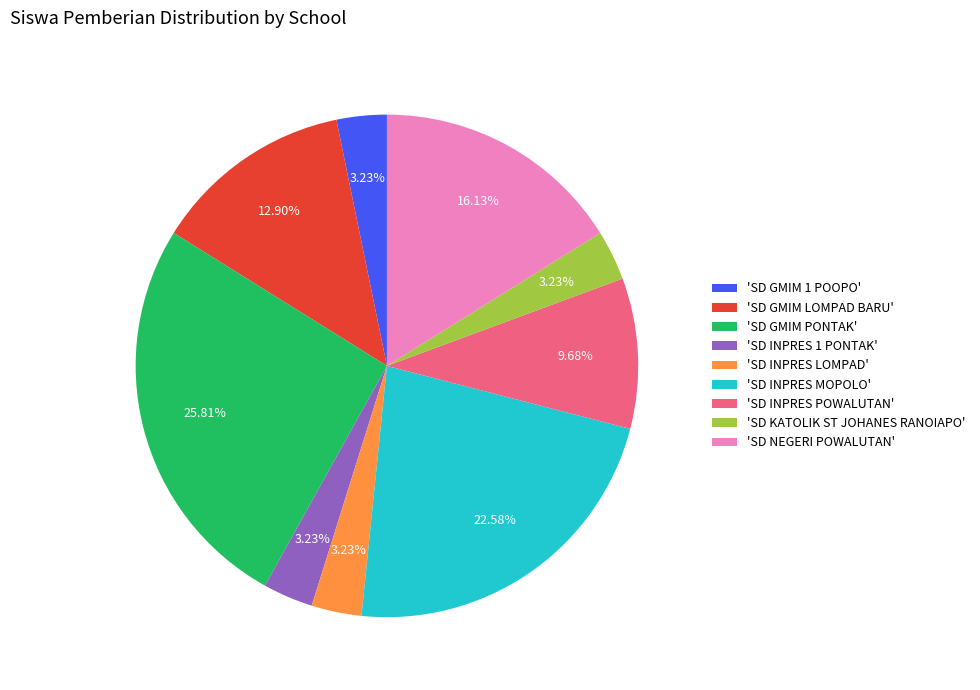

Which slice is the largest?

'SD GMIM PONTAK'